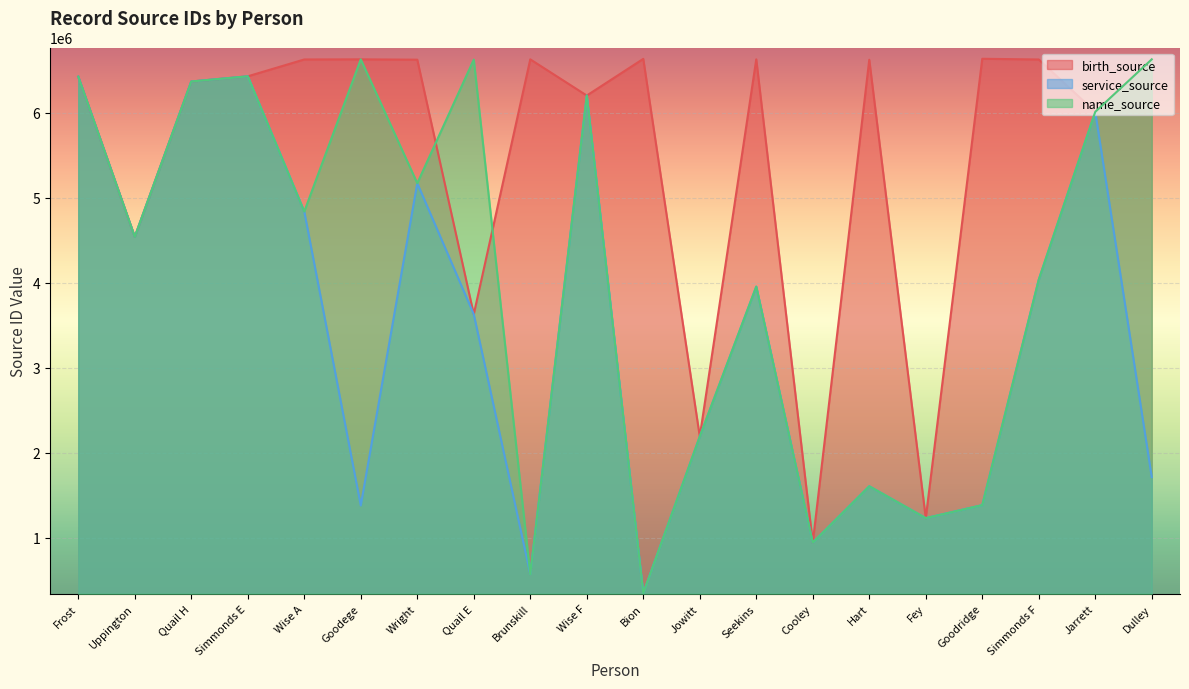

Rank the categories by service_source value from lowest to highest.

Bion, Brunskill, Cooley, Fey, Goodege, Goodridge, Hart, Dulley, Jowitt, Quail E, Seekins, Simmonds F, Uppington, Wise A, Wright, Jarrett, Wise F, Quail H, Frost, Simmonds E